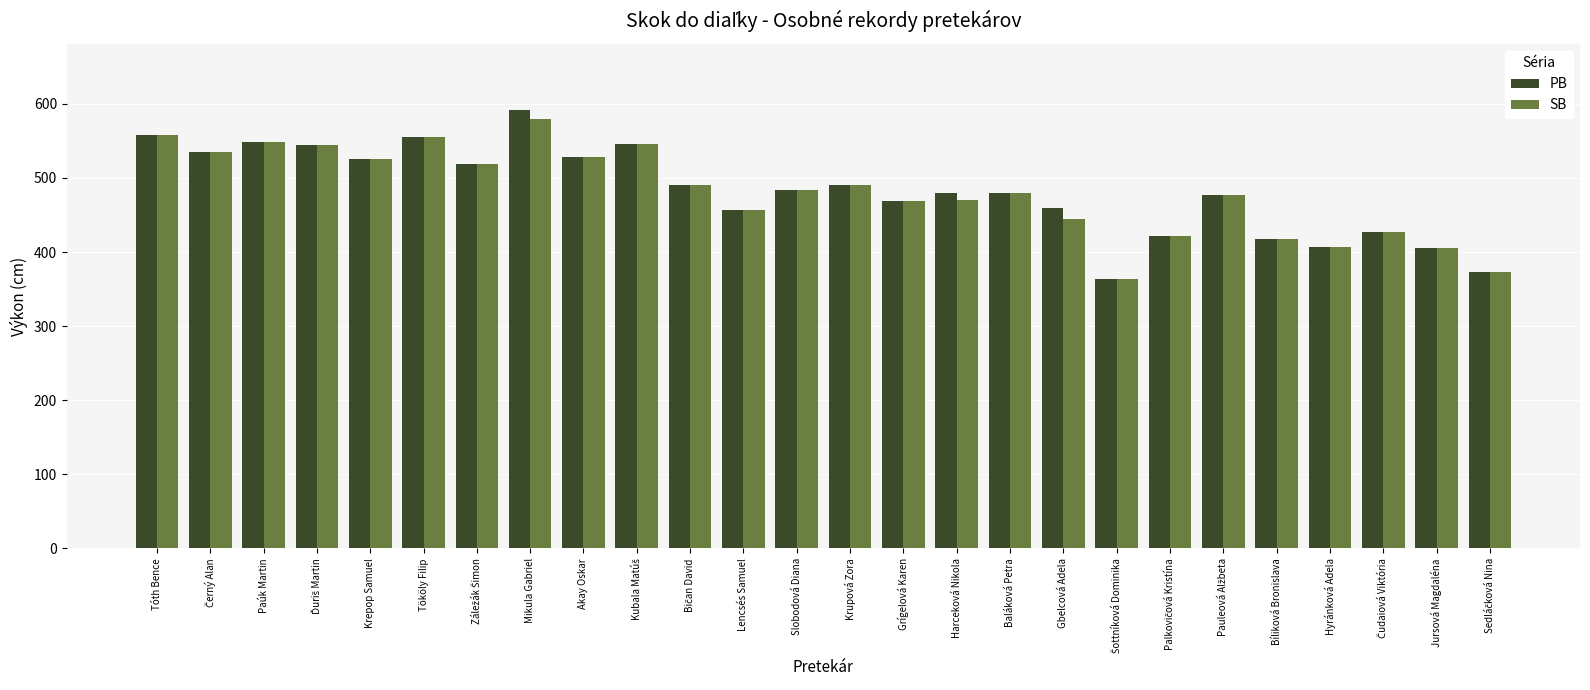

Which label corresponds to the largest value in the chart?

Mikula Gabriel